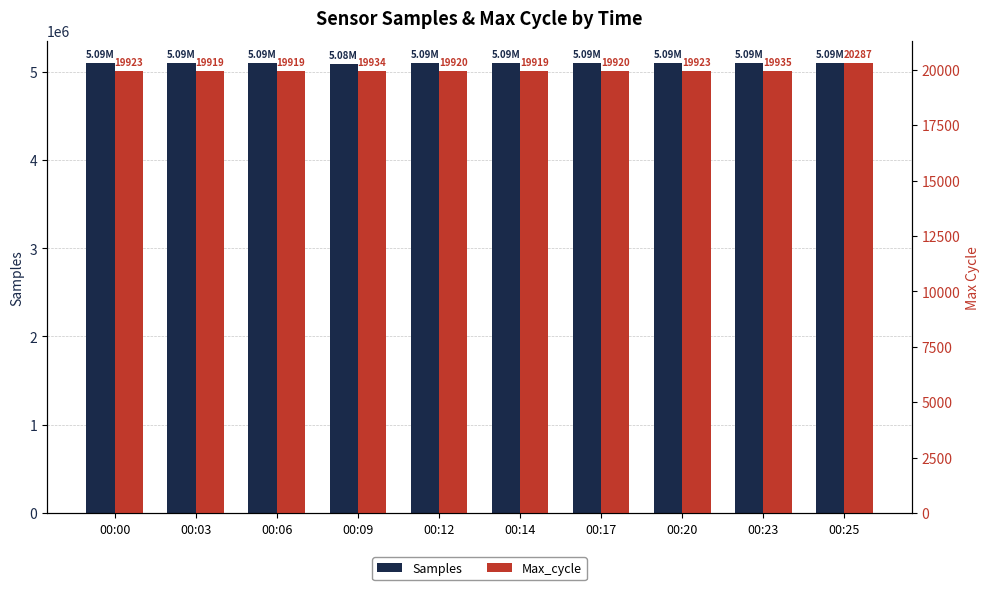

What is the difference between the highest and lowest values at 00:14?

5074721